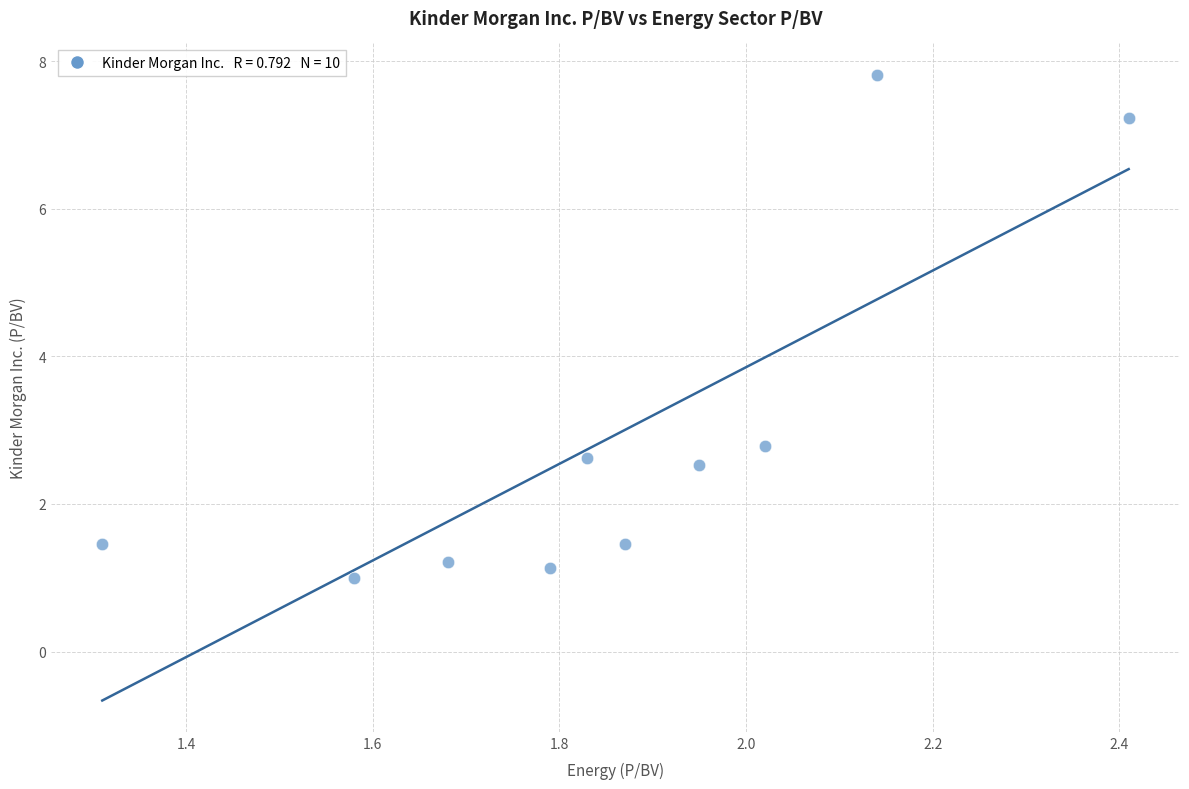

What is the range of X values (max minus min)?

1.1